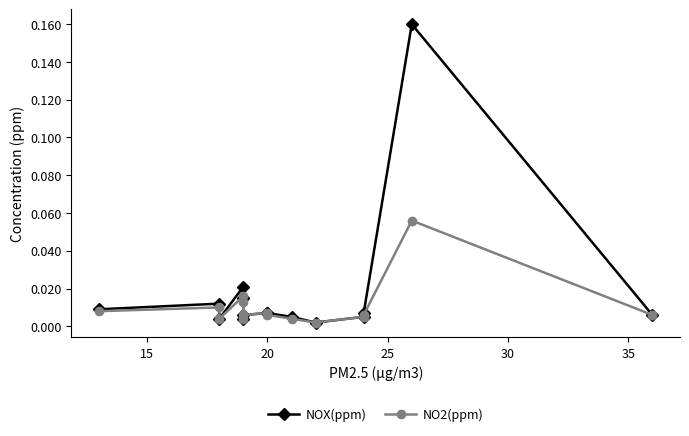

True or false: NOX(ppm) has a value of 0.0 at 25.

False